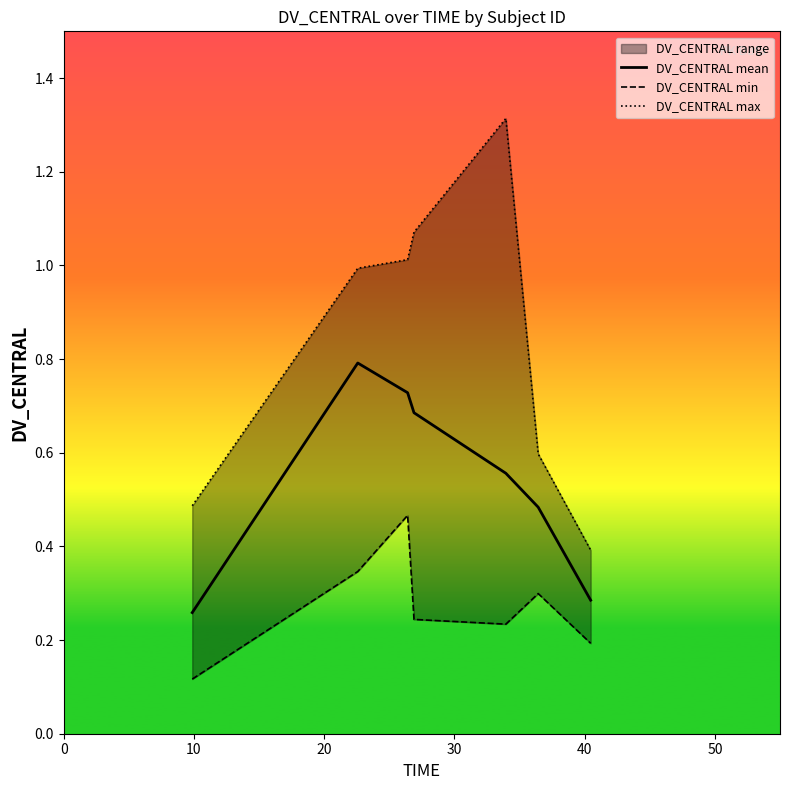

Is it true that DV_CENTRAL max equals 1.6 at 30?

False